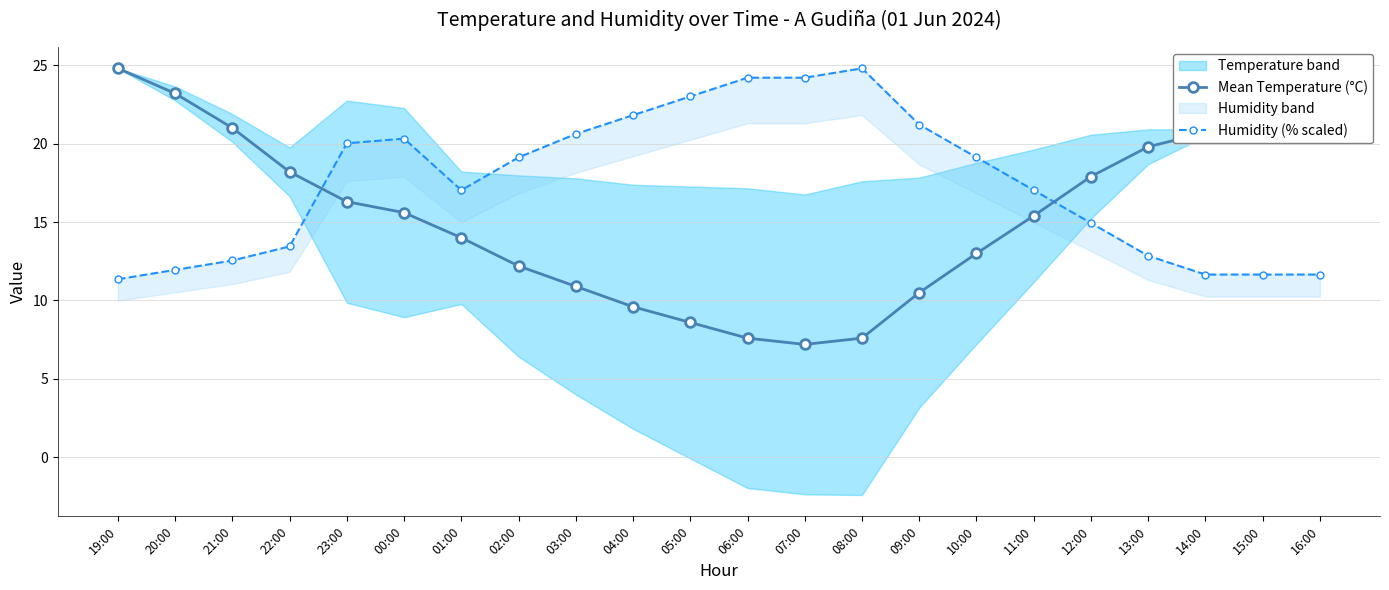

The Mean Temperature (°C) series shows 12.7 at 05:00. True or false?

False